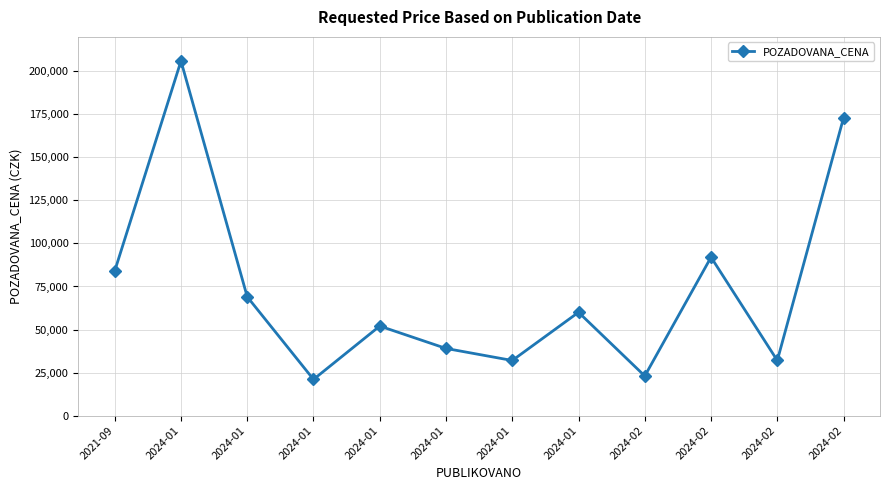

At which label does the data first exceed 60000?

2021-09